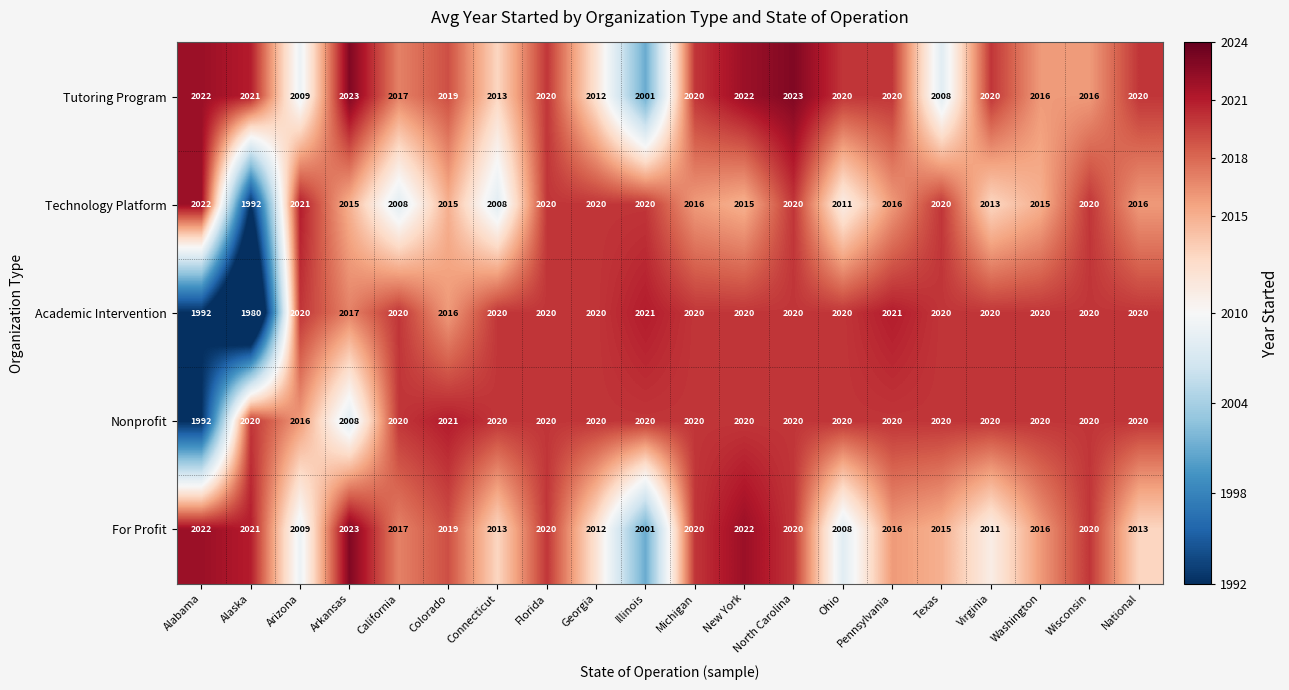

List the series in order of their overall mean, lowest first.

Technology Platform, For Profit, Academic Intervention, Tutoring Program, Nonprofit